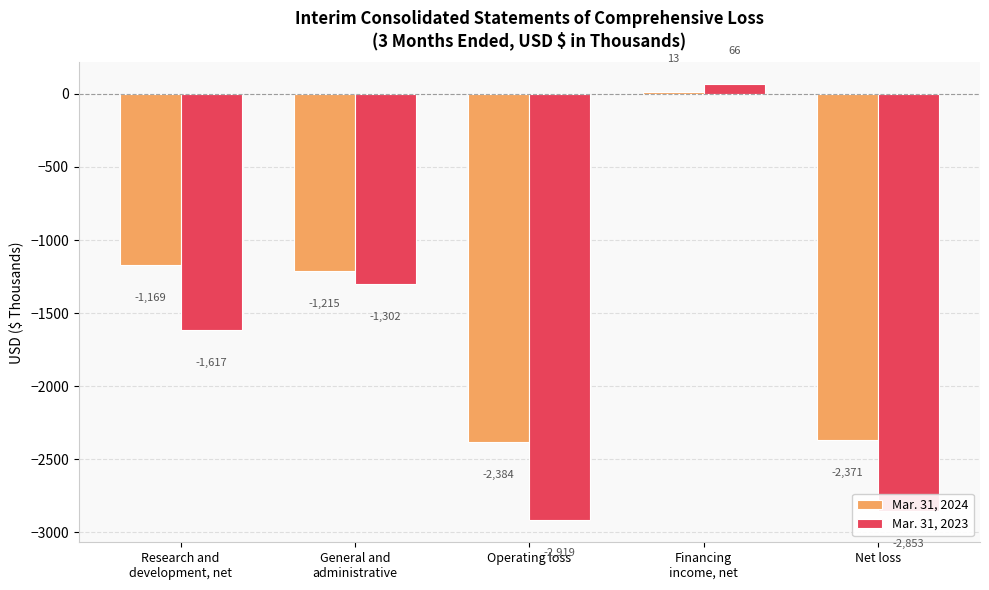

What is the label of the 5th bar from the left?

Net loss